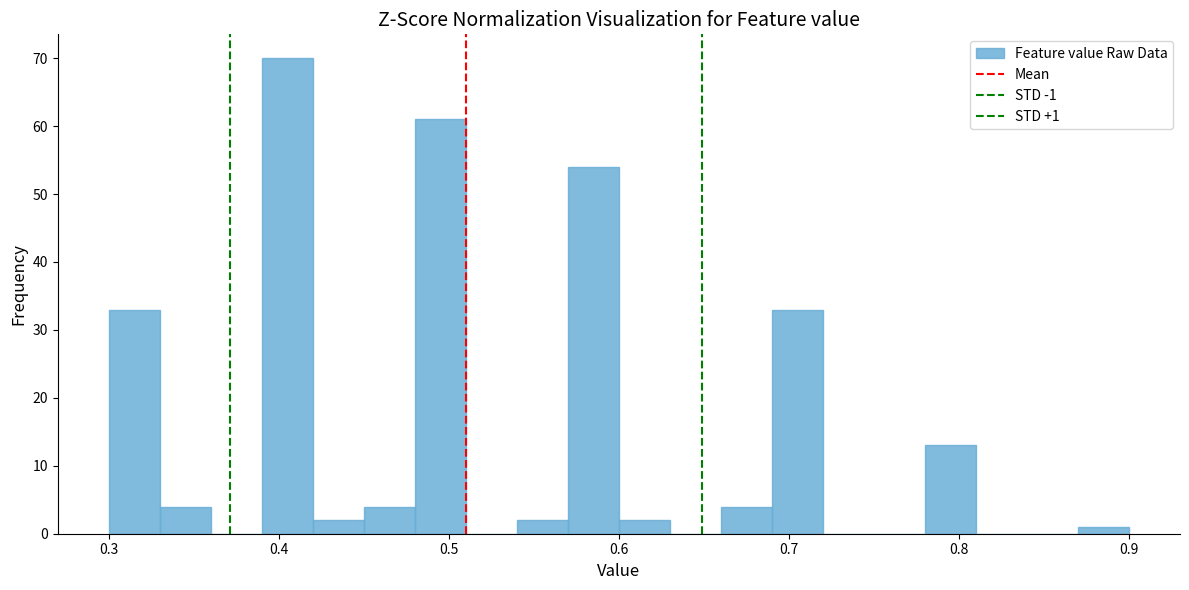

Read against the x-axis, roughly where is the centre of the tallest bar?

0.41